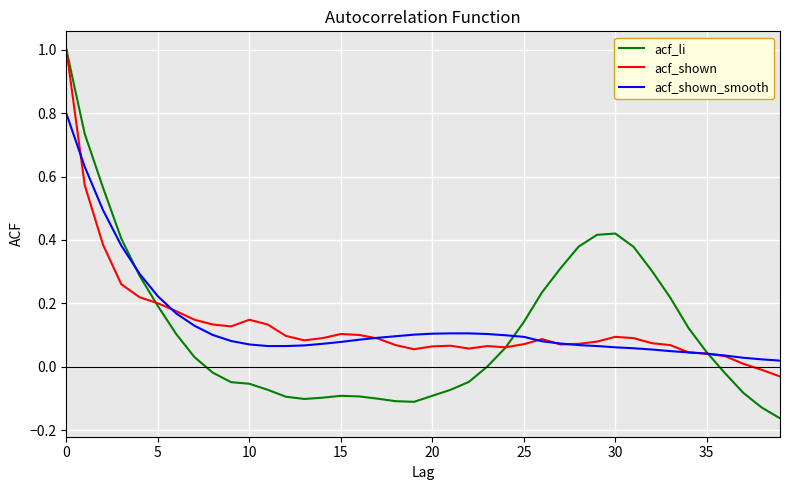

Count the number of data series in this chart.

3